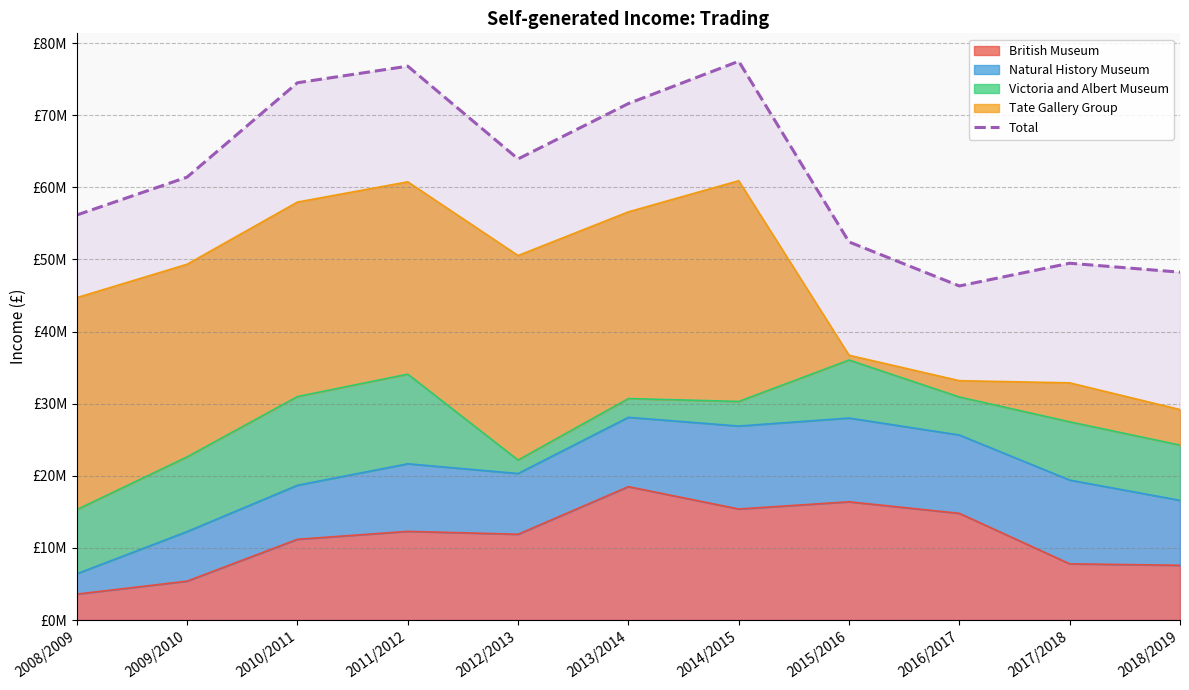

List the labels in order of value, smallest first.

2016/2017, 2018/2019, 2017/2018, 2015/2016, 2008/2009, 2009/2010, 2012/2013, 2013/2014, 2010/2011, 2011/2012, 2014/2015